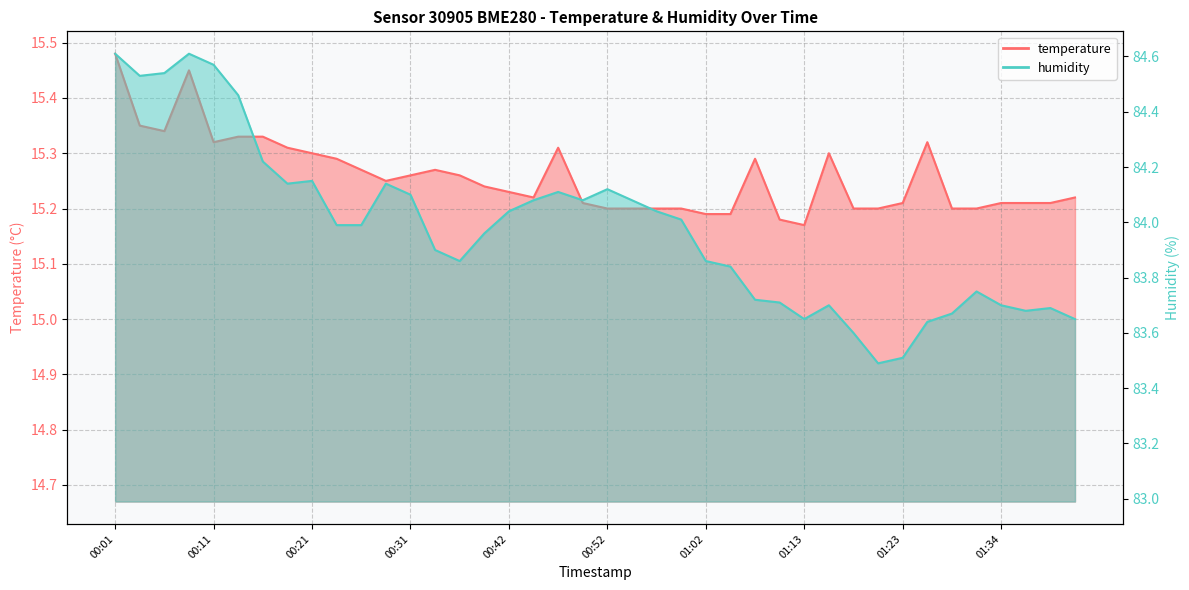

Reading left to right, transcribe all the data shown in this chart.

temperature: 15.5	15.3	15.3	15.4	15.3	15.3	15.3	15.3	15.3	15.3	15.3	15.2	15.3	15.3	15.3	15.2	15.2	15.2	15.3	15.2	15.2	15.2	15.2	15.2	15.2	15.2	15.3	15.2	15.2	15.3	15.2	15.2	15.2	15.3	15.2	15.2	15.2	15.2	15.2	15.2
humidity: 84.6	84.5	84.5	84.6	84.6	84.5	84.2	84.1	84.2	84.0	84.0	84.1	84.1	83.9	83.9	84.0	84.0	84.1	84.1	84.1	84.1	84.1	84.0	84.0	83.9	83.8	83.7	83.7	83.7	83.7	83.6	83.5	83.5	83.6	83.7	83.8	83.7	83.7	83.7	83.7